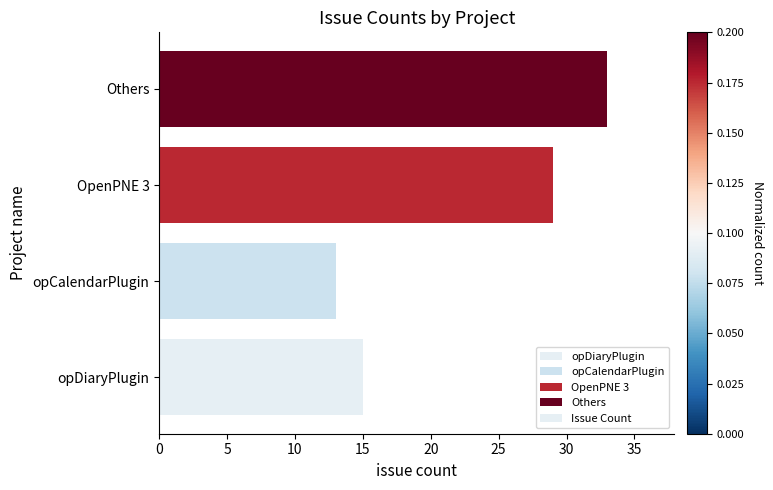

What is the approximate value at opCalendarPlugin?

13